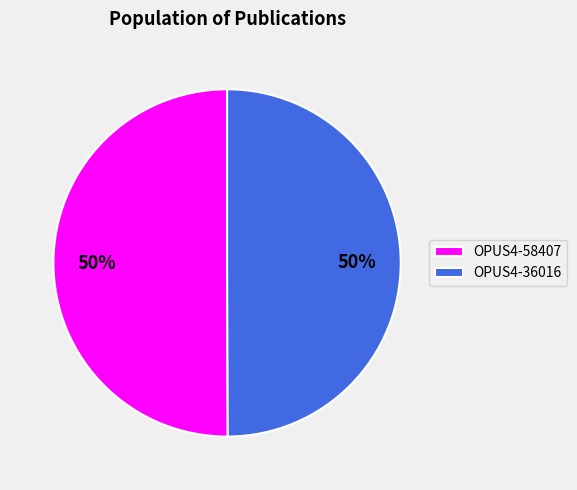

What is the ratio of the value at OPUS4-58407 to the value at OPUS4-36016?

1.0